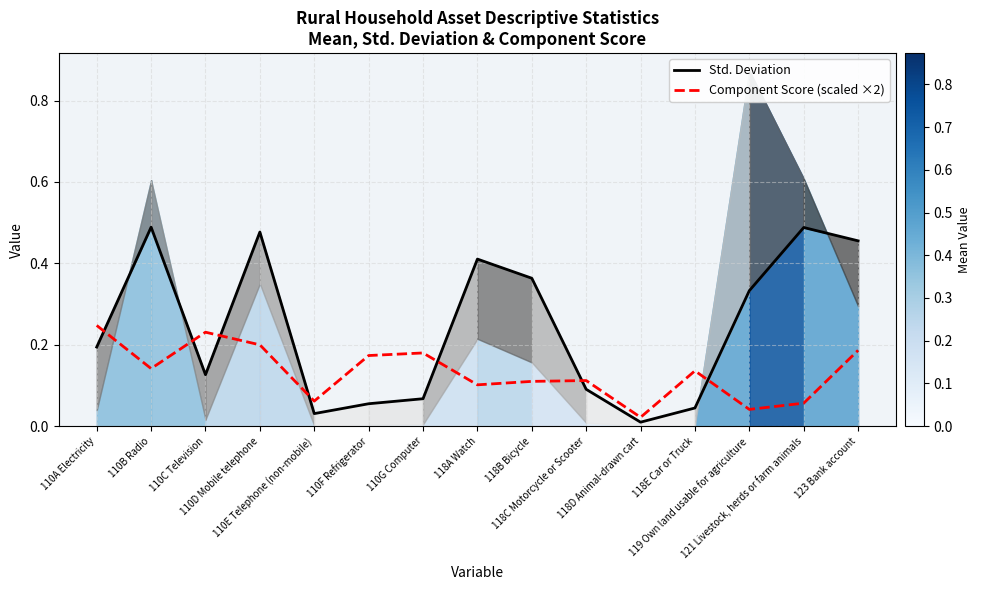

What is the difference between the maximum and minimum values in the Std. Deviation series?

0.5